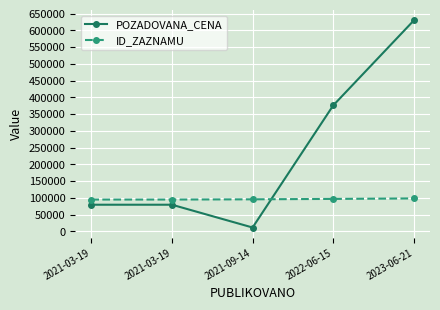

Count the number of data series in this chart.

2